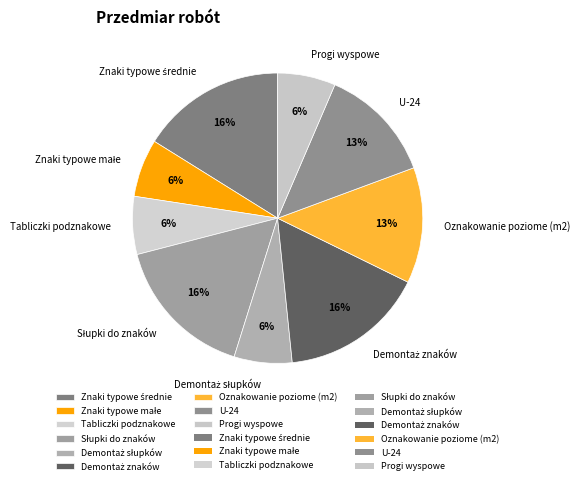

Is there a majority slice in this chart?

No